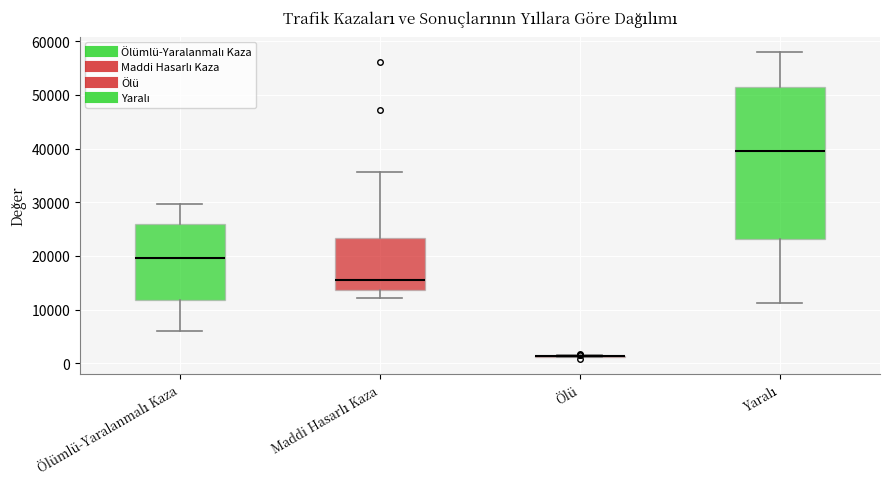

Which box is the tallest, from its lower edge to its upper edge?

Yaralı